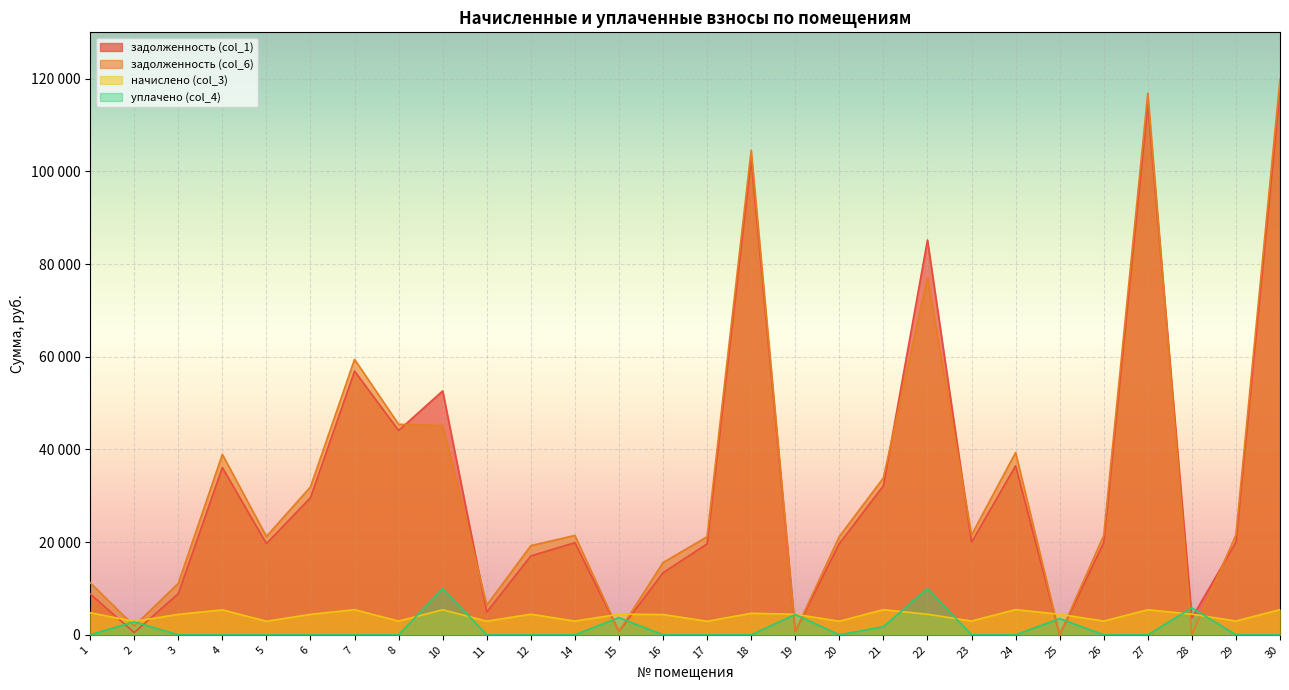

At which category does the chart reach its minimum across all series?

25